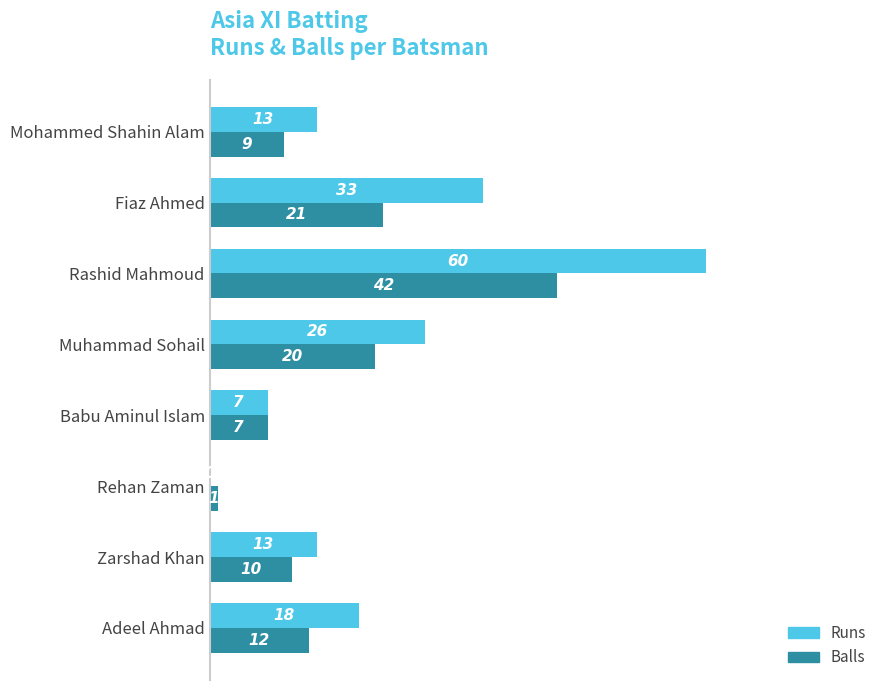

The value of Balls at Mohammed Shahin Alam is 5. True or false?

False